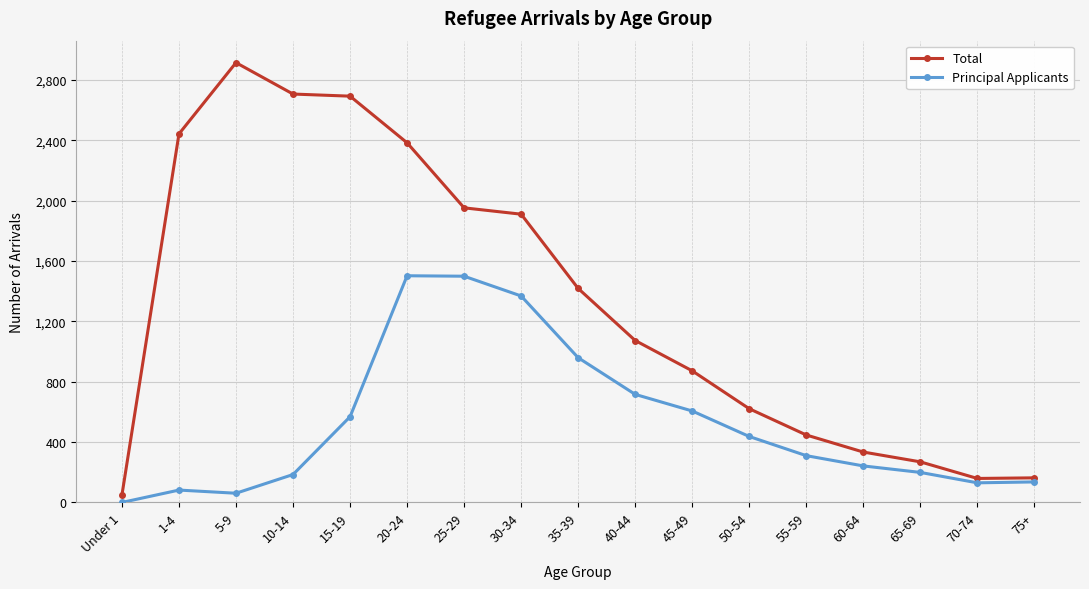

True or false: Principal Applicants and Total cross at least once.

False